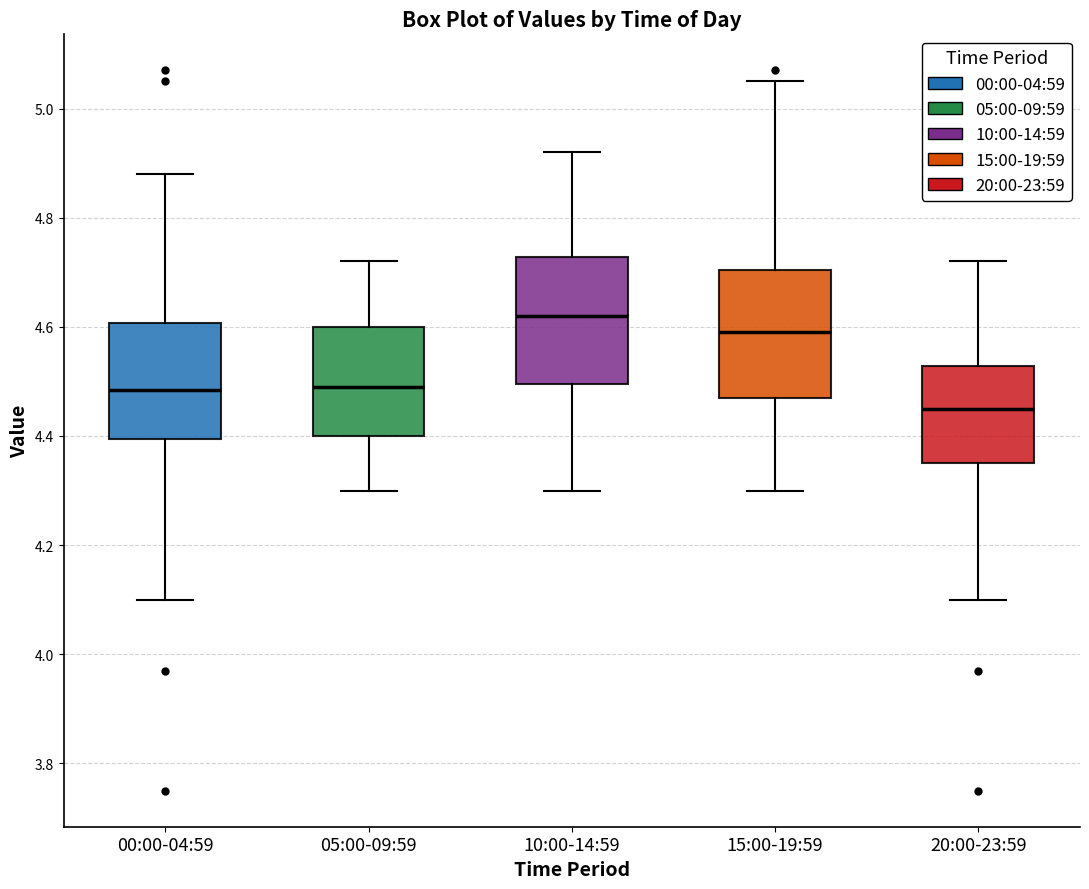

Reading left to right, read every box against the y-axis: the position of its median line, the range the box covers, and the ends of its whiskers. The values are not printed on the chart, so give them approximately, as read against the axis.

00:00-04:59: median 4.48, box 4.40 to 4.60, whiskers 4.10 to 4.88
05:00-09:59: median 4.50, box 4.40 to 4.60, whiskers 4.30 to 4.72
10:00-14:59: median 4.62, box 4.50 to 4.72, whiskers 4.30 to 4.92
15:00-19:59: median 4.60, box 4.48 to 4.70, whiskers 4.30 to 5.06
20:00-23:59: median 4.46, box 4.36 to 4.52, whiskers 4.10 to 4.72